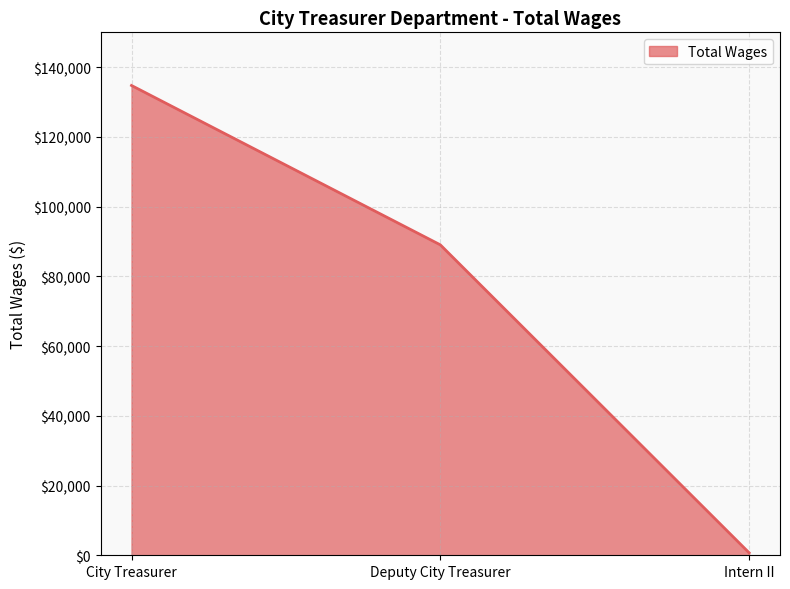

Does the chart have visible grid lines?

Yes